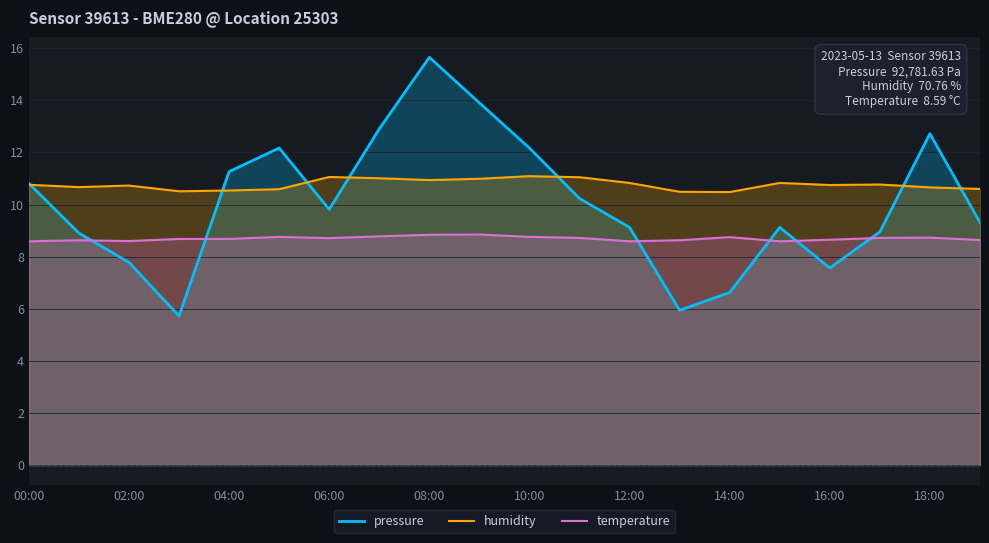

Is it true that humidity equals 10.8 at 12:00?

True